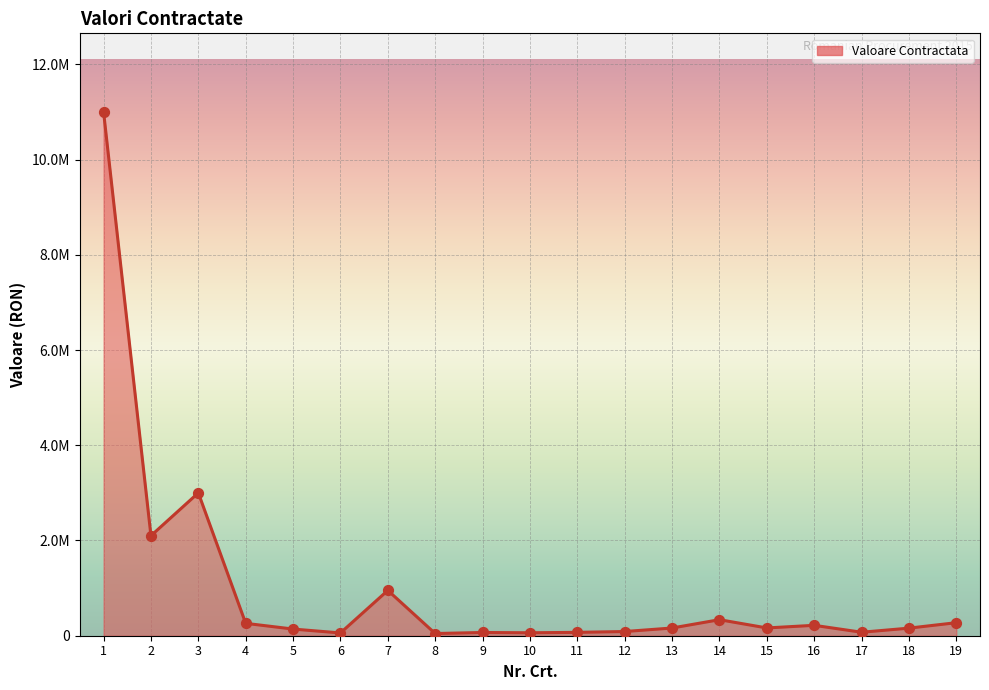

What is the change in value from 2 to 7?

-1148145.0